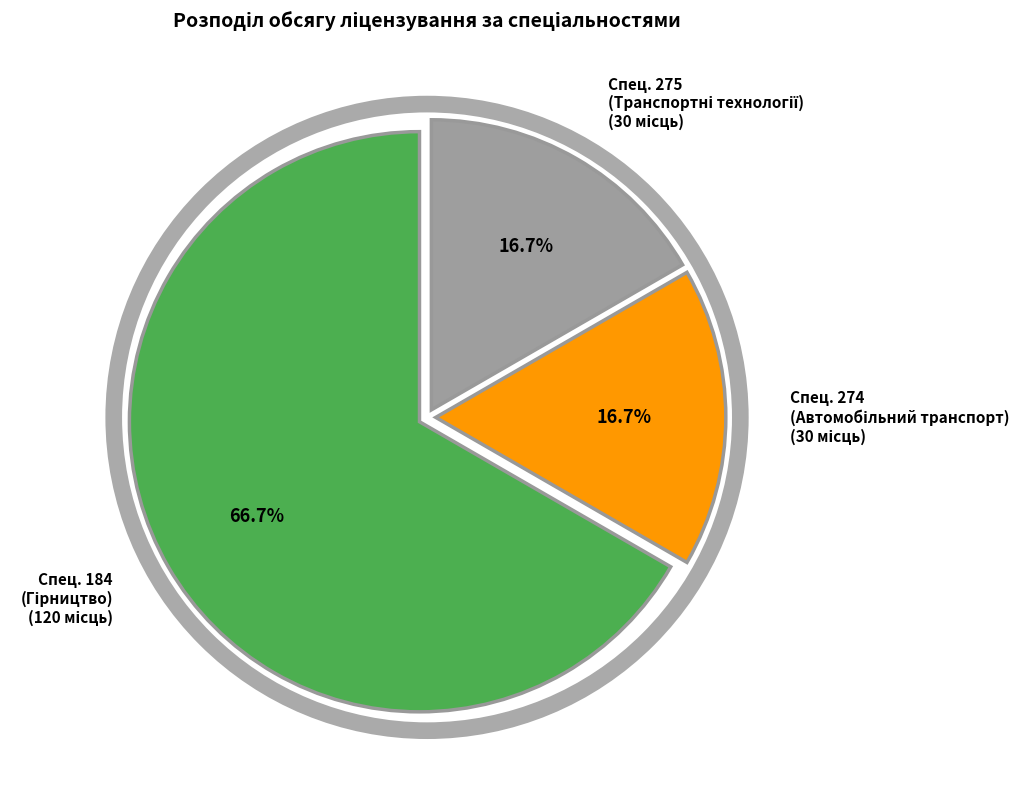

Does any single category account for the majority?

Yes